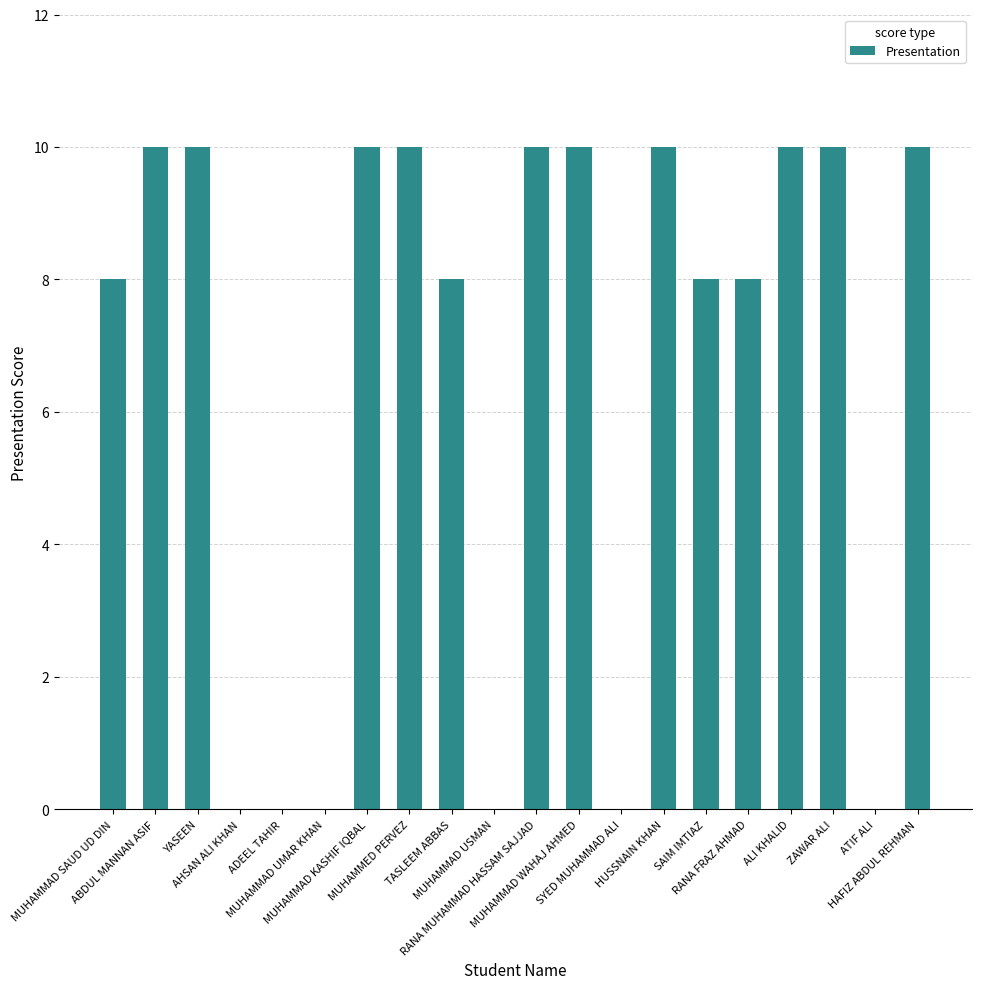

Approximately how many times larger is the value at MUHAMMAD SAUD UD DIN compared to ABDUL MANNAN ASIF?

0.8